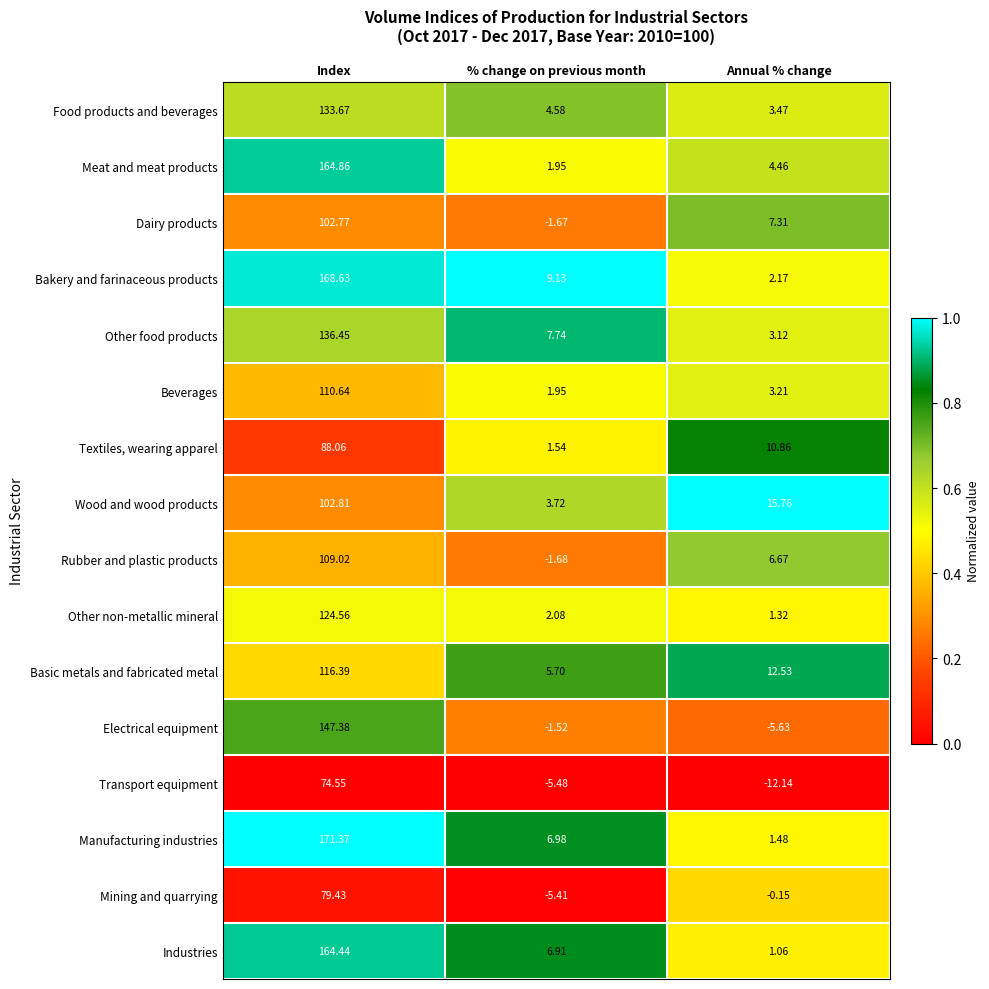

Which series changed the most between % change on previous month and Annual % change?

Wood and wood products